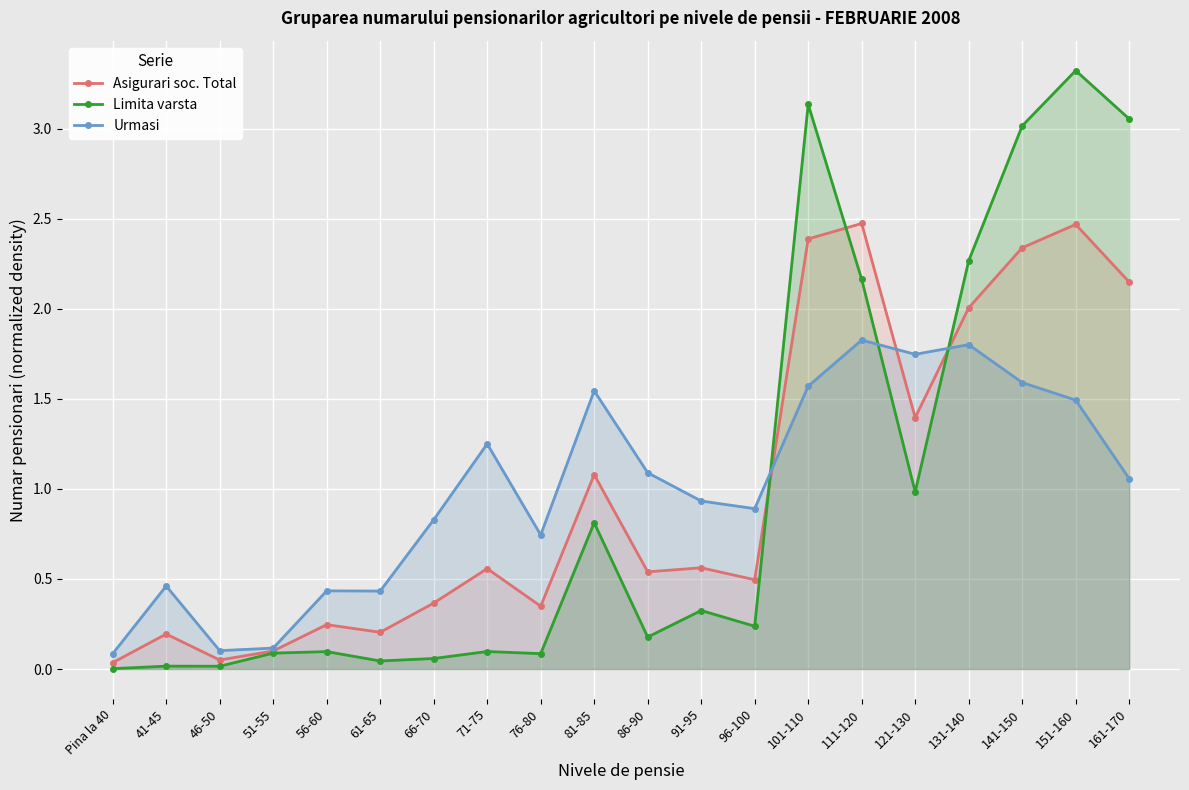

Is it true that Limita varsta equals 0.1 at 91-95?

False